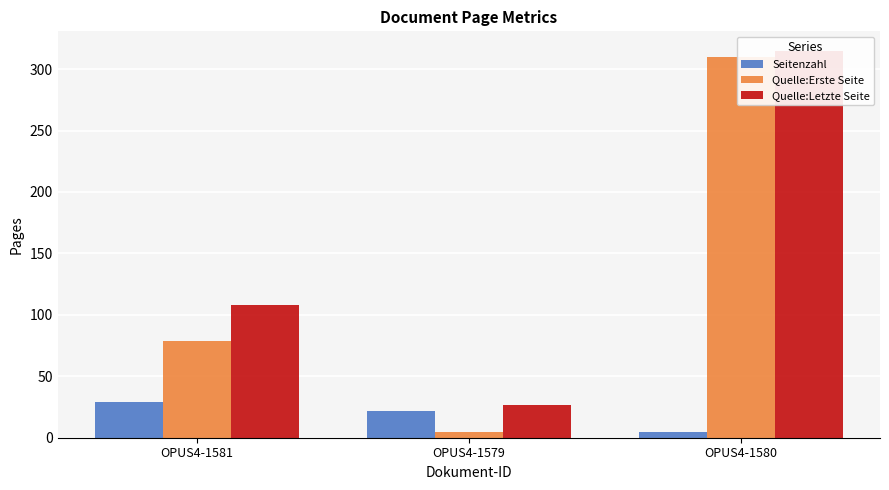

Reading right to left, extract all data points from this chart.

Seitenzahl: OPUS4-1580=5	OPUS4-1579=22	OPUS4-1581=29
Quelle:Erste Seite: OPUS4-1580=310	OPUS4-1579=5	OPUS4-1581=79
Quelle:Letzte Seite: OPUS4-1580=315	OPUS4-1579=27	OPUS4-1581=108